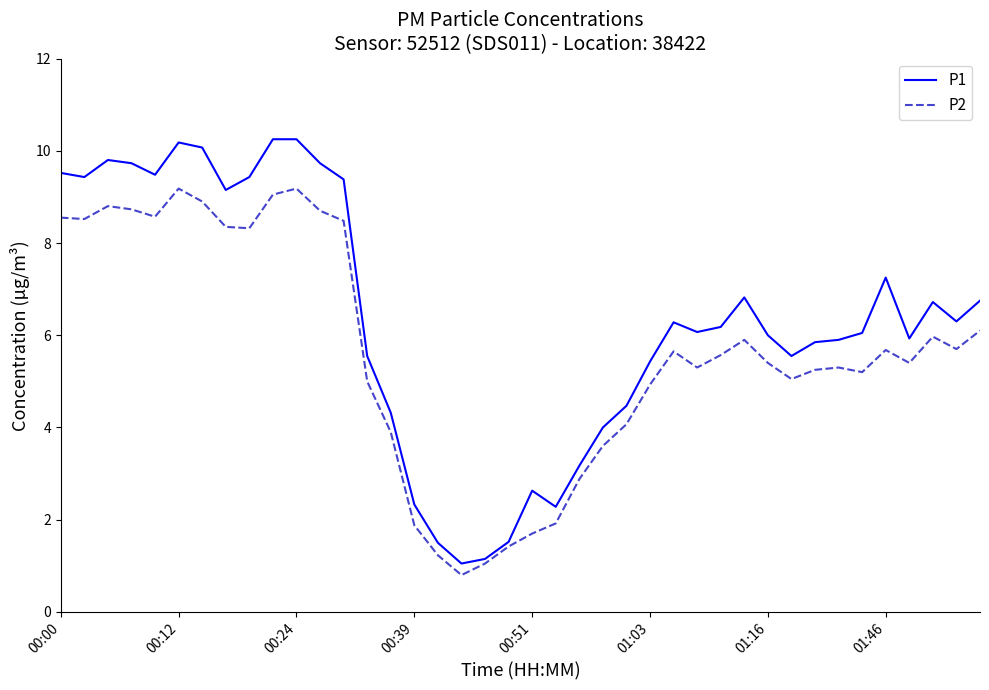

Which series has the largest total across all categories?

P1